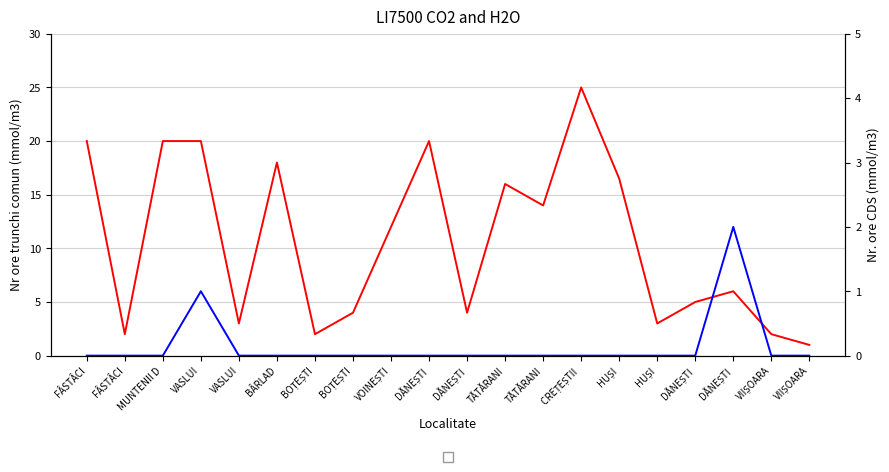

Rank the categories by Nr ore trunchi comun value from lowest to highest.

VIIȘOARA, FÂSTÂCI, BOȚEȘTI, VIIȘOARA, VASLUI, HUȘI, BOȚEȘTI, DĂNEȘTI, DĂNEȘTI, DĂNEȘTI, VOINEȘTI, TĂTĂRANI, TĂTĂRANI, HUȘI, BÂRLAD, FÂSTÂCI, MUNTENII D, VASLUI, DĂNEȘTI, CREȚEȘTII 